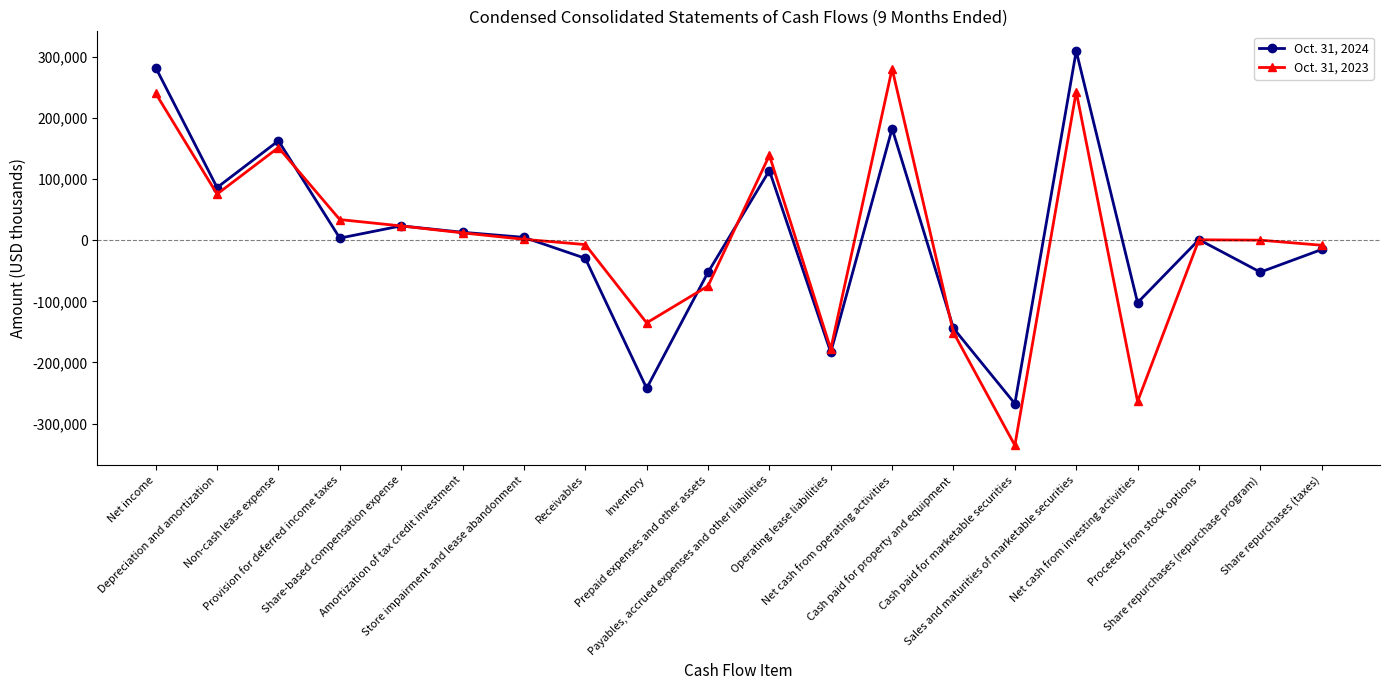

How many lines are shown in the chart?

2